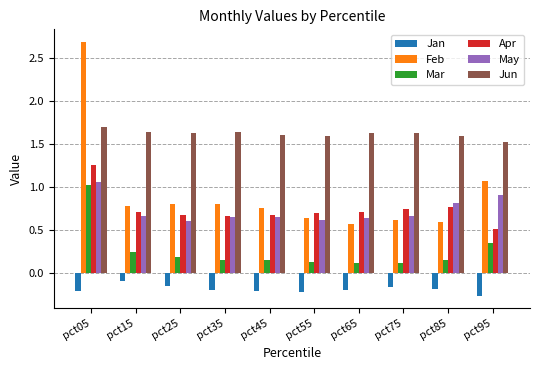

The value of Jan at pct85 is -0.3. True or false?

False